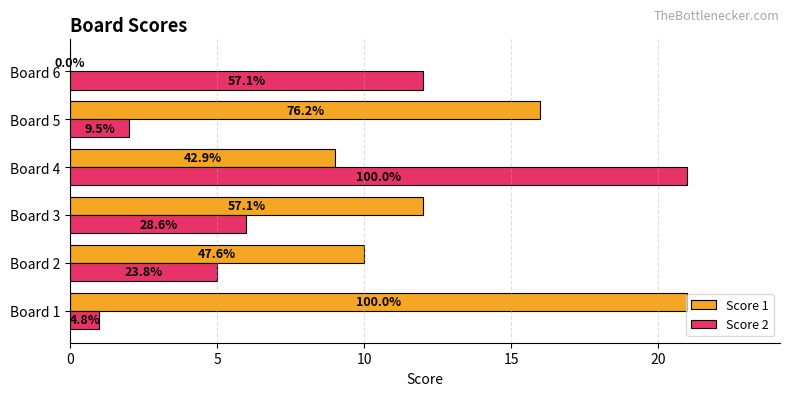

Reading left to right, list all the values displayed in this chart.

Score 1: 21	10	12	9	16	0
Score 2: 1	5	6	21	2	12